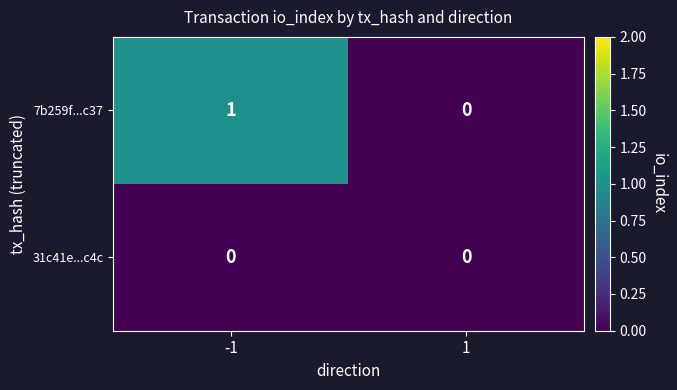

At -1, list the series in order from smallest to largest.

31c41e...c4c, 7b259f...c37